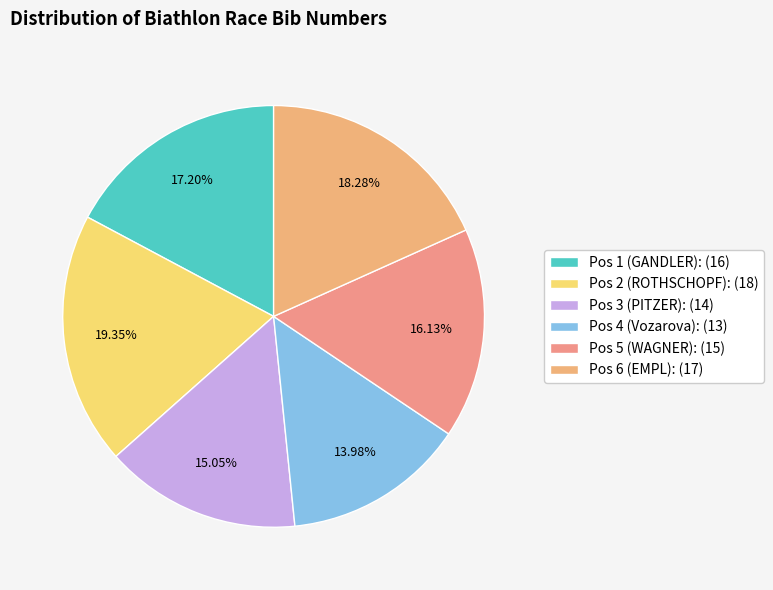

Count the number of slices in the pie.

6